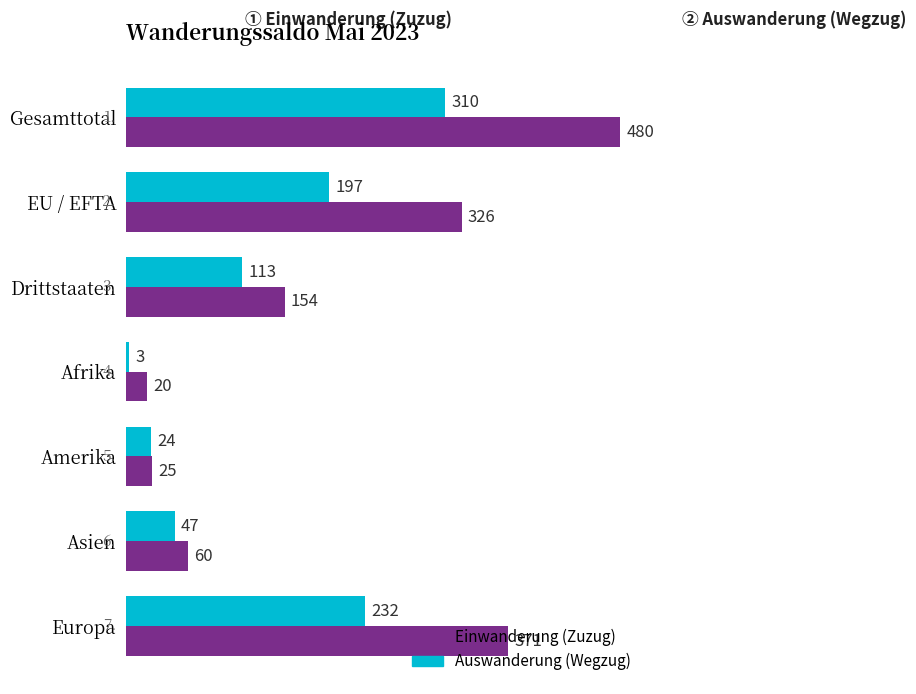

What is the difference between the highest and lowest values at Drittstaaten?

41